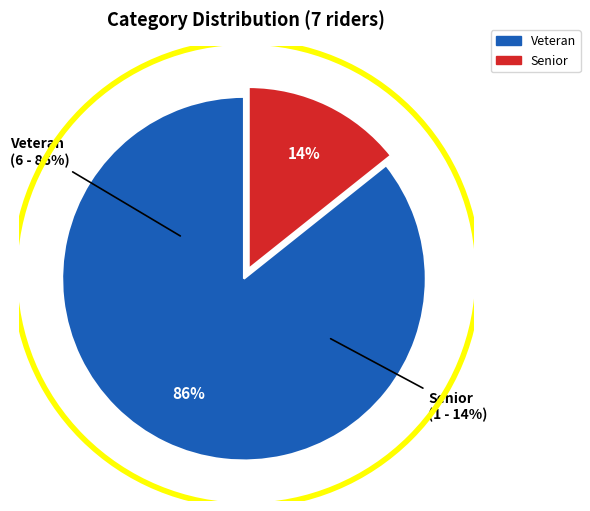

Between Senior and Veteran, which is larger?

Veteran